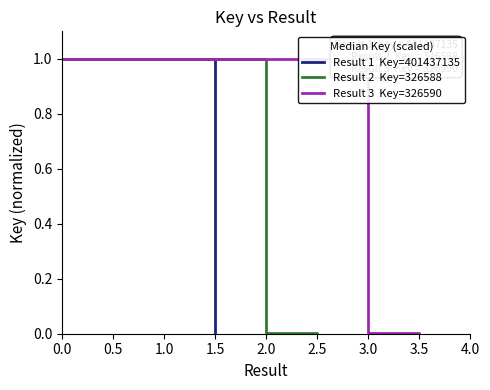

What is the difference between the maximum and minimum values in the Result 1  Key=401437135 series?

1.0